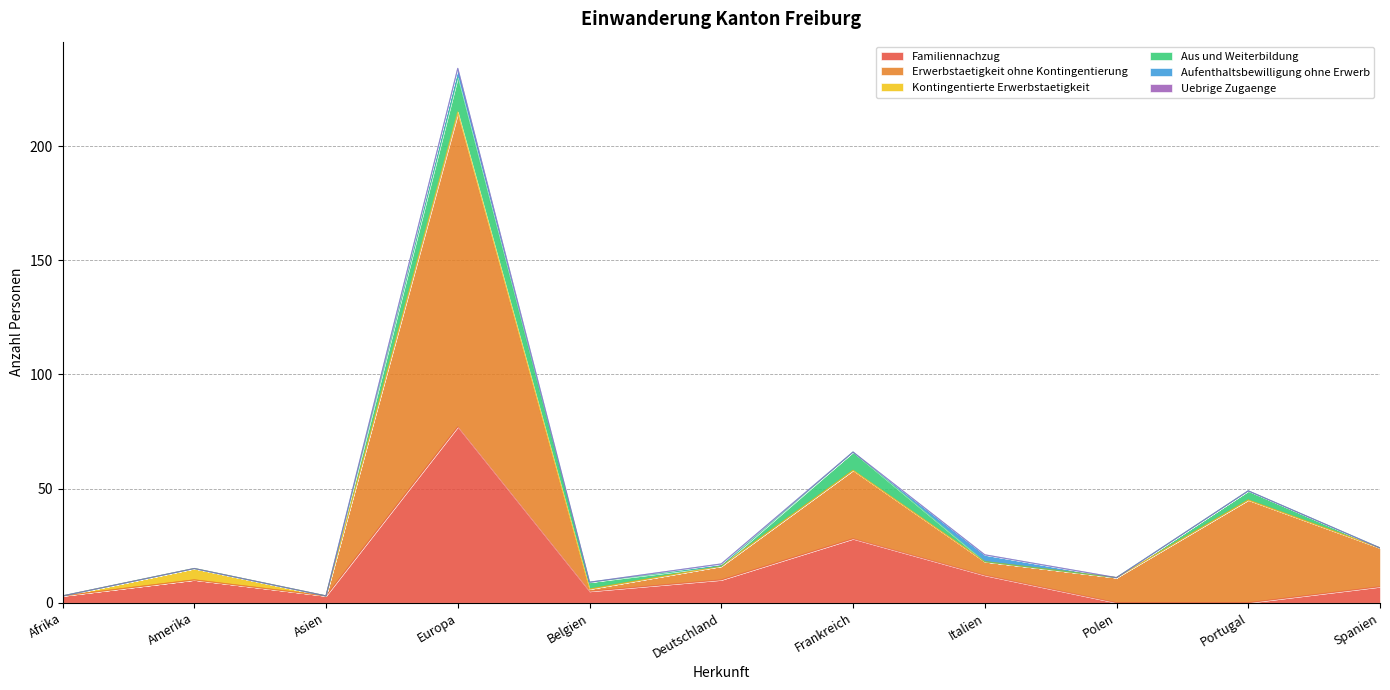

Which series has the widest spread of values?

Erwerbstaetigkeit ohne Kontingentierung